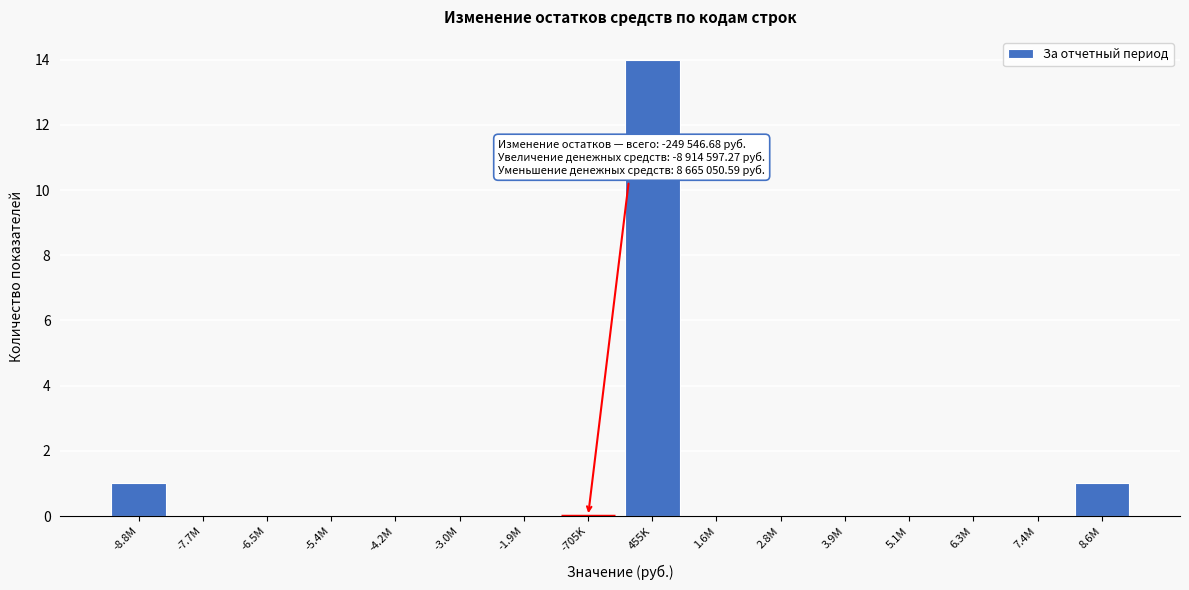

Reading left to right, transcribe all the data shown in this chart.

-8.8M=1	-7.7M=0	-6.5M=0	-5.4M=0	-4.2M=0	-3.0M=0	-1.9M=0	-705K=0	455K=14	1.6M=0	2.8M=0	3.9M=0	5.1M=0	6.3M=0	7.4M=0	8.6M=1